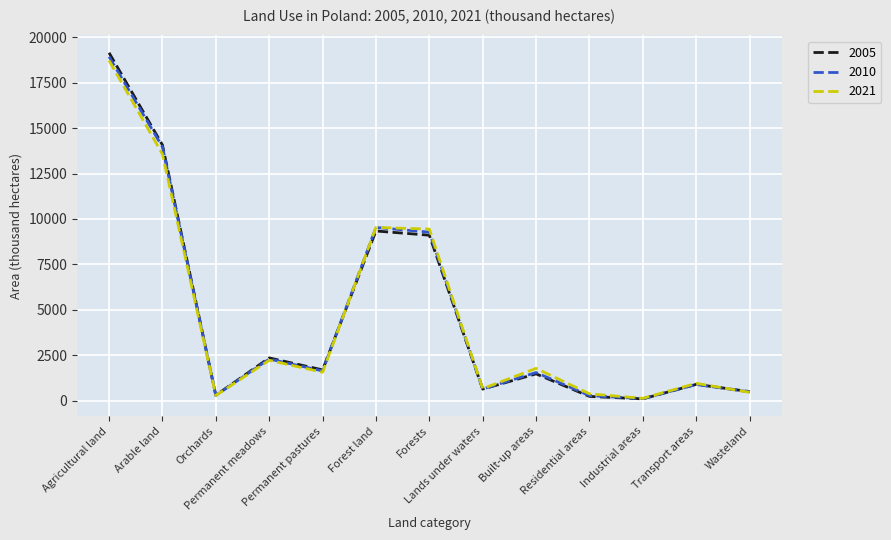

Which series changed the most between Forest land and Forests?

2010